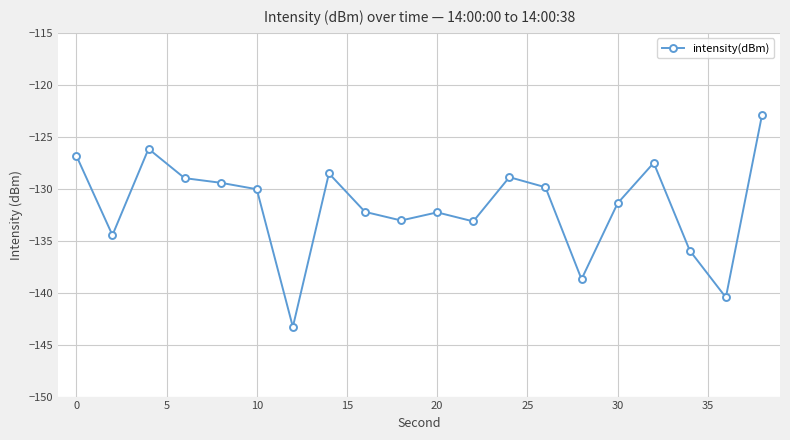

How many lines are shown in the chart?

1